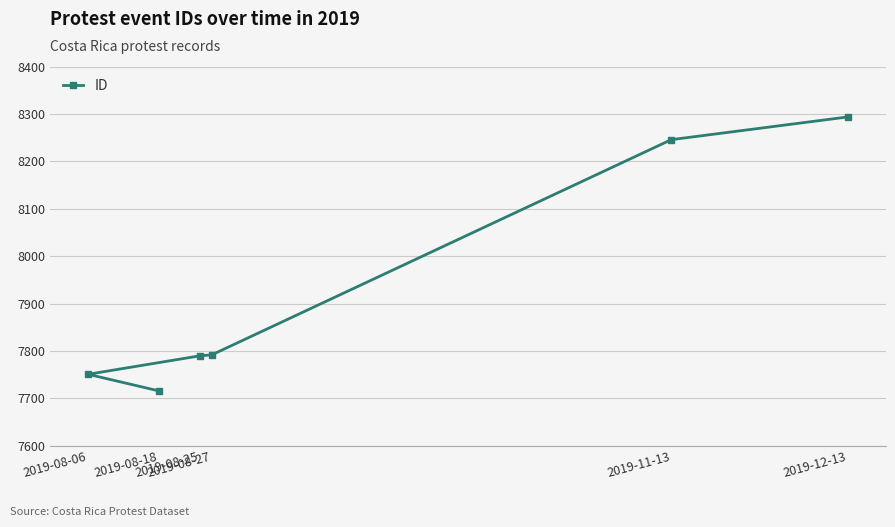

True or false: there are more than 2 points higher than both neighbors.

False